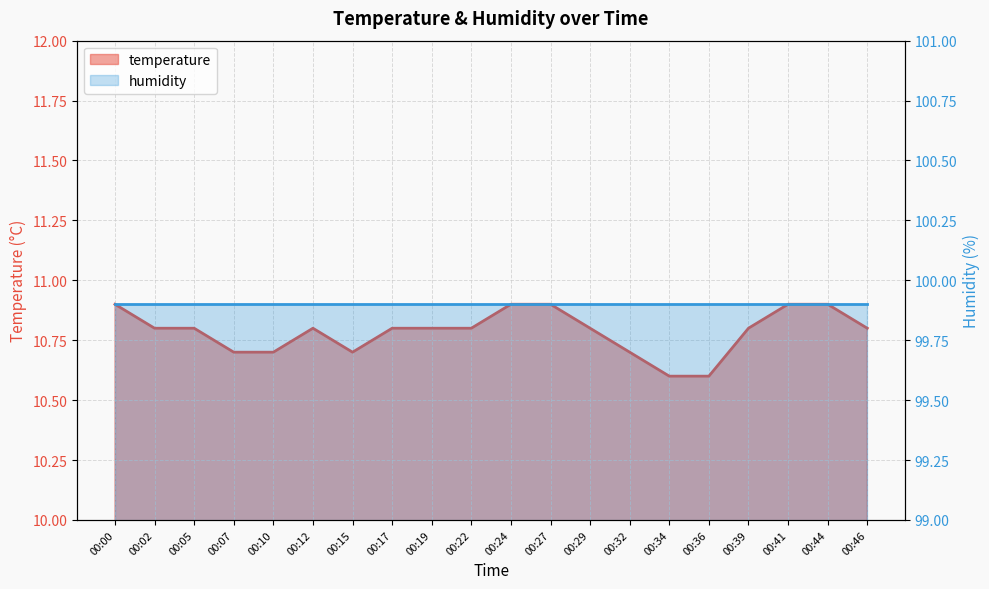

What is the value of the 5th point from the left?

10.7